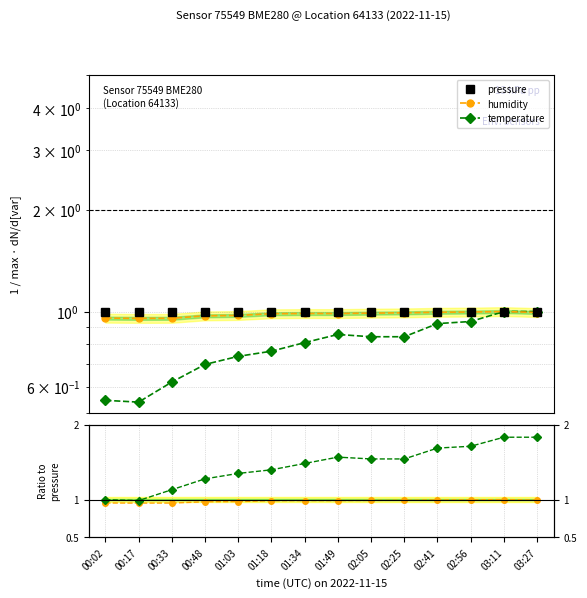

The pressure series shows 1.7 at 00:17. True or false?

False